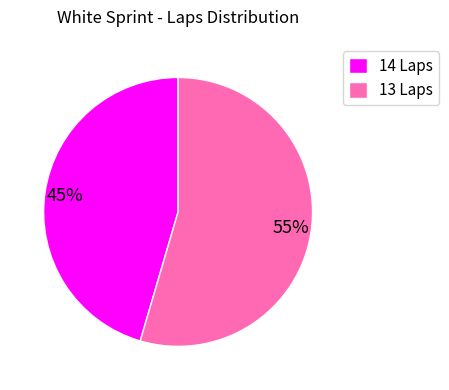

The 14 Laps slice represents 37% of the pie. True or false?

False